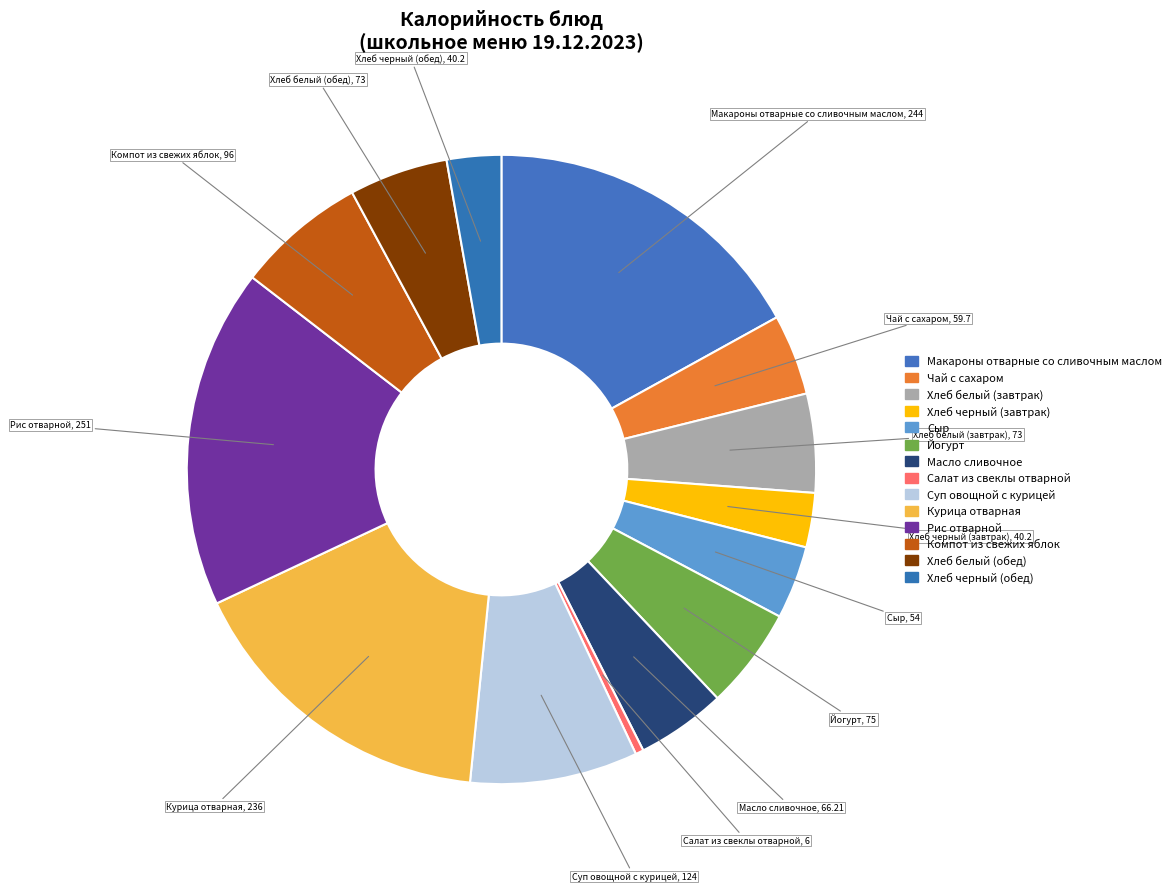

To the nearest percent, what is the difference between the largest and smallest slice percentages?

17%